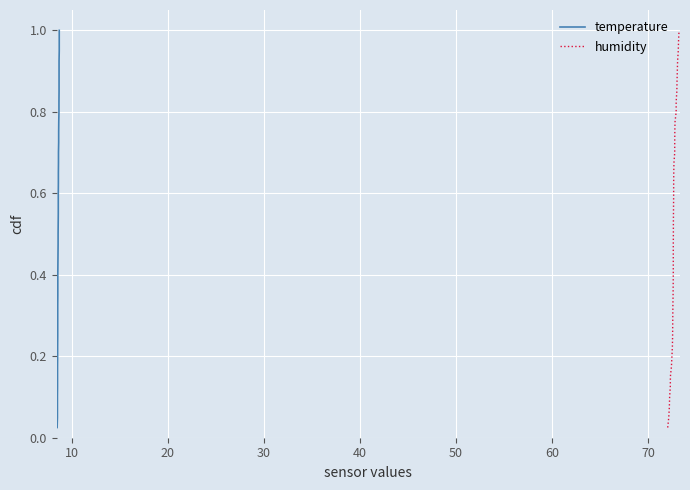

Reading right to left, extract all data points from this chart.

temperature: 1.0	1.0	0.9	0.9	0.9	0.9	0.8	0.8	0.8	0.8	0.8	0.7	0.7	0.7	0.7	0.6	0.6	0.6	0.6	0.5	0.5	0.5	0.5	0.4	0.4	0.4	0.3	0.3	0.3	0.3	0.2	0.2	0.2	0.2	0.1	0.1	0.1	0.1	0.1	0.0
humidity: 1.0	1.0	0.9	0.9	0.9	0.9	0.8	0.8	0.8	0.8	0.8	0.7	0.7	0.7	0.7	0.6	0.6	0.6	0.6	0.5	0.5	0.5	0.5	0.4	0.4	0.4	0.3	0.3	0.3	0.3	0.2	0.2	0.2	0.2	0.1	0.1	0.1	0.1	0.1	0.0